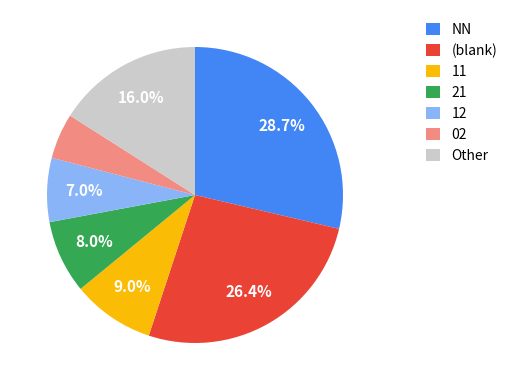

Does any single category account for the majority?

No